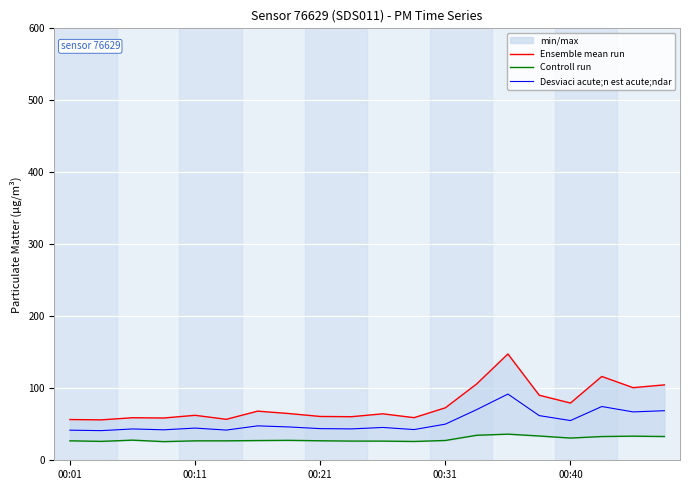

Between 00:11 and 8, which series saw the biggest shift?

Ensemble mean run